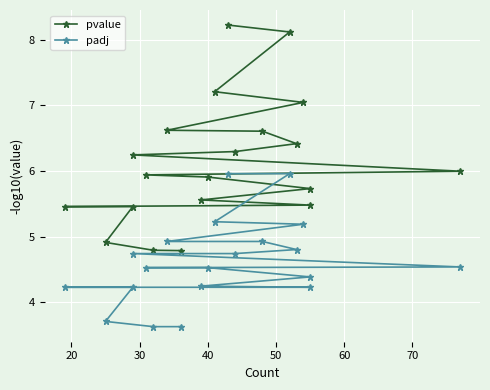

What is the lowest value of the padj series?

3.6